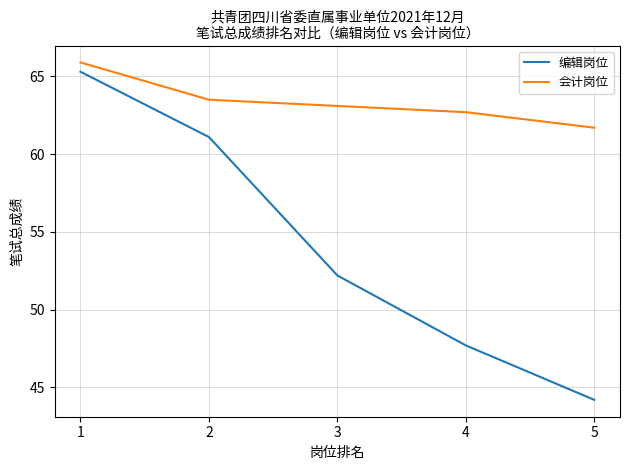

True or false: 编辑岗位 and 会计岗位 cross at least once.

False